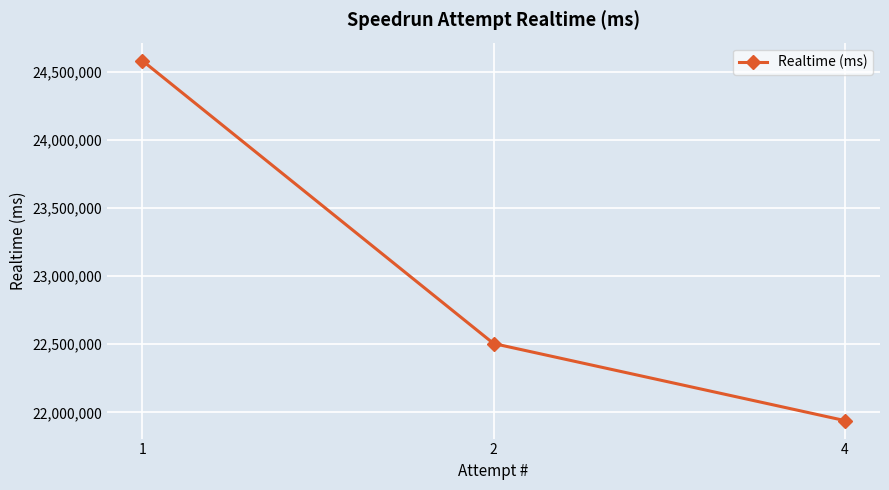

Between 1 and 4, which is larger?

1